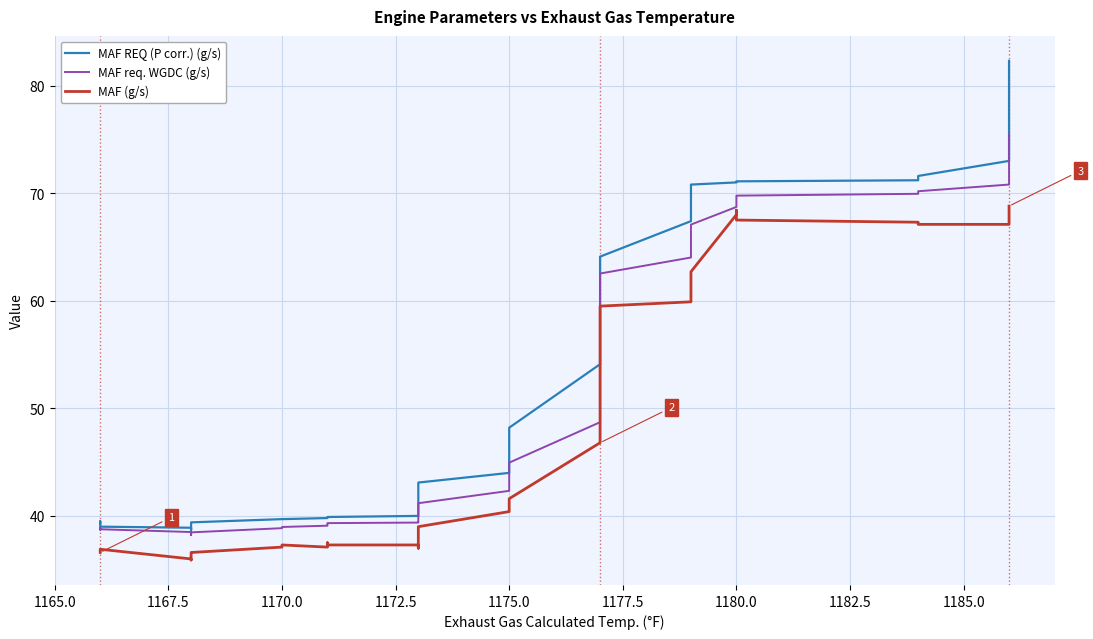

The value of MAF req. WGDC (g/s) at 1167.5 is 38.8. True or false?

True